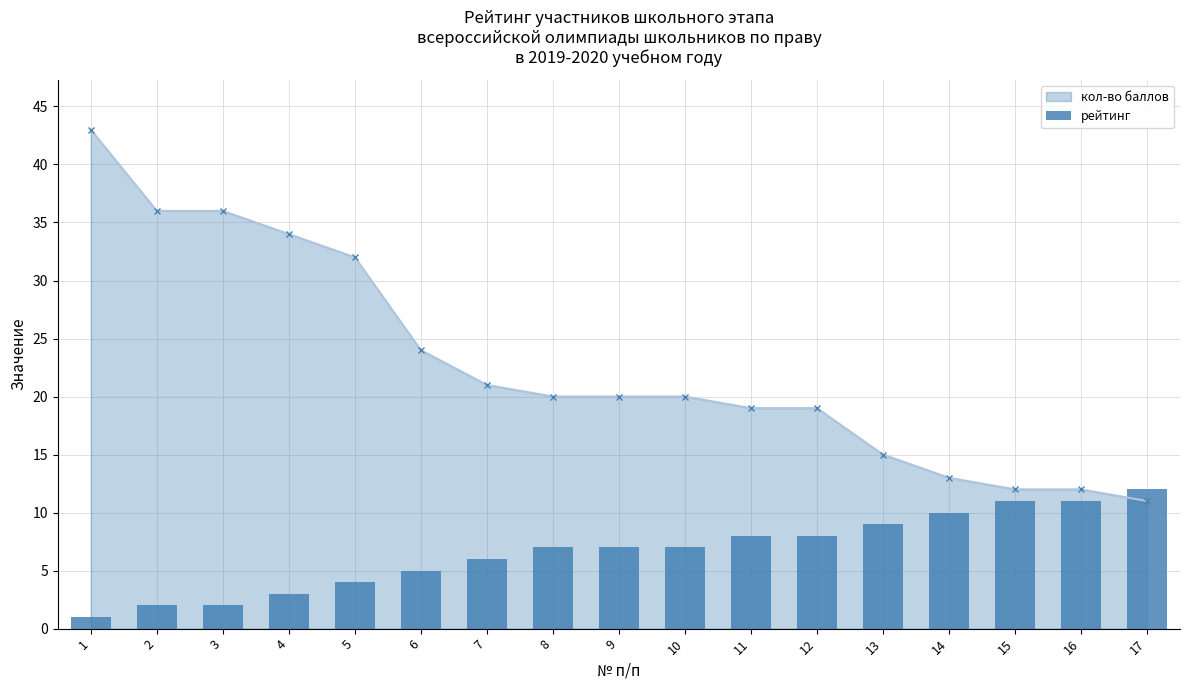

At which label does кол-во баллов reach its minimum?

17